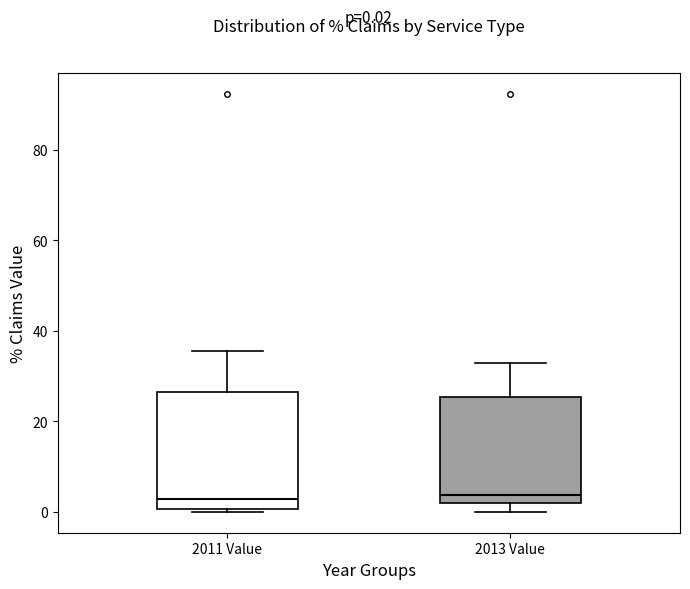

Which box is the tallest, from its lower edge to its upper edge?

2011 Value